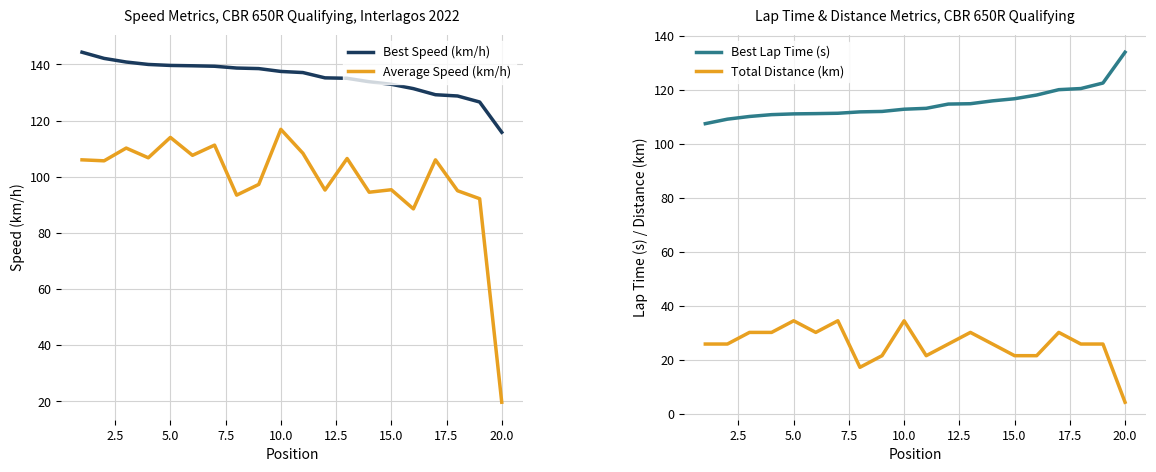

List the series in order of their peak value, highest first.

Best Speed (km/h), Best Lap Time (s), Average Speed (km/h), Total Distance (km)